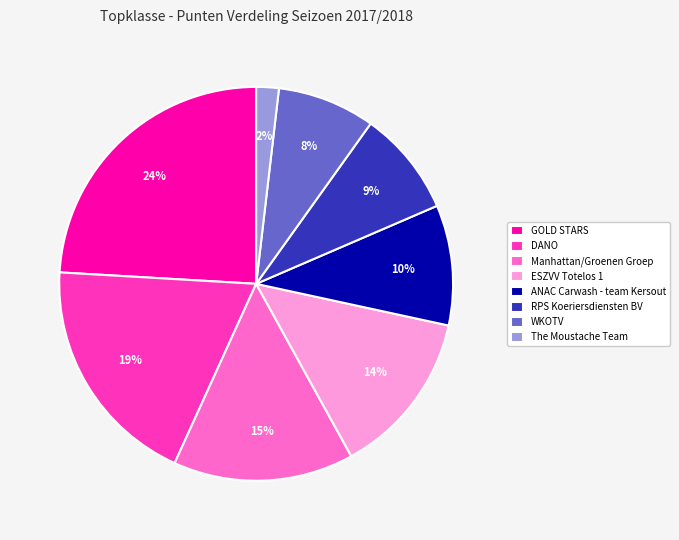

To the nearest percent, what portion does DANO represent?

19%